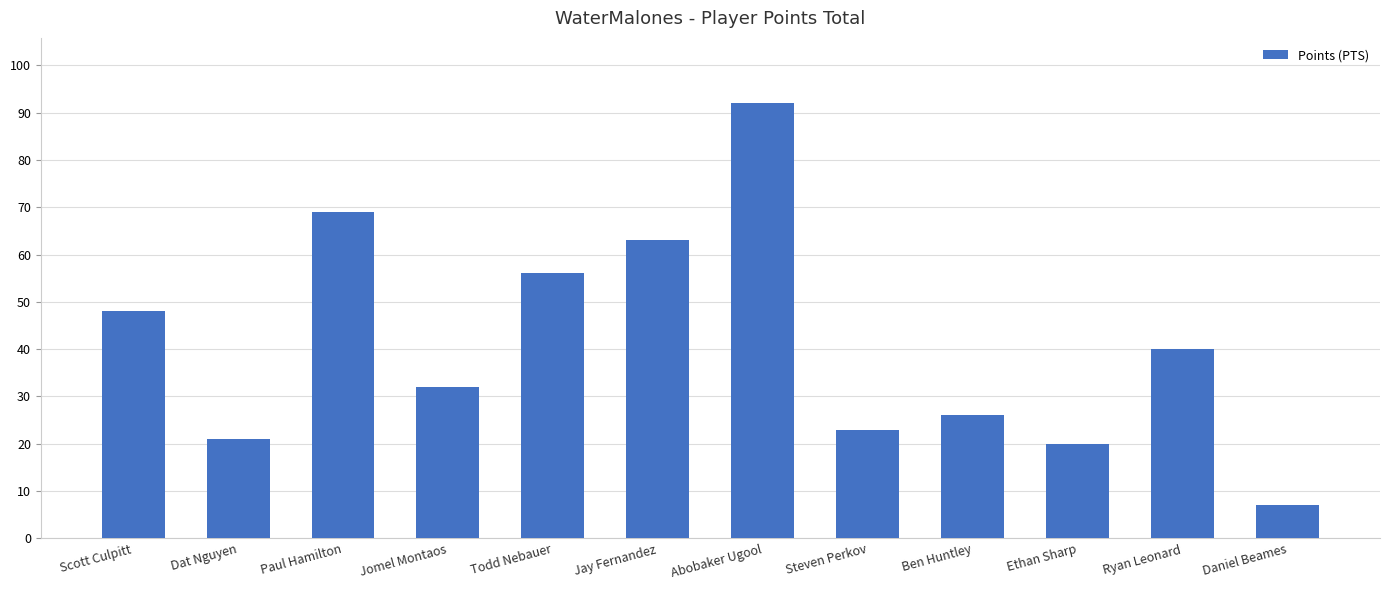

What is the minimum value shown in the chart?

7